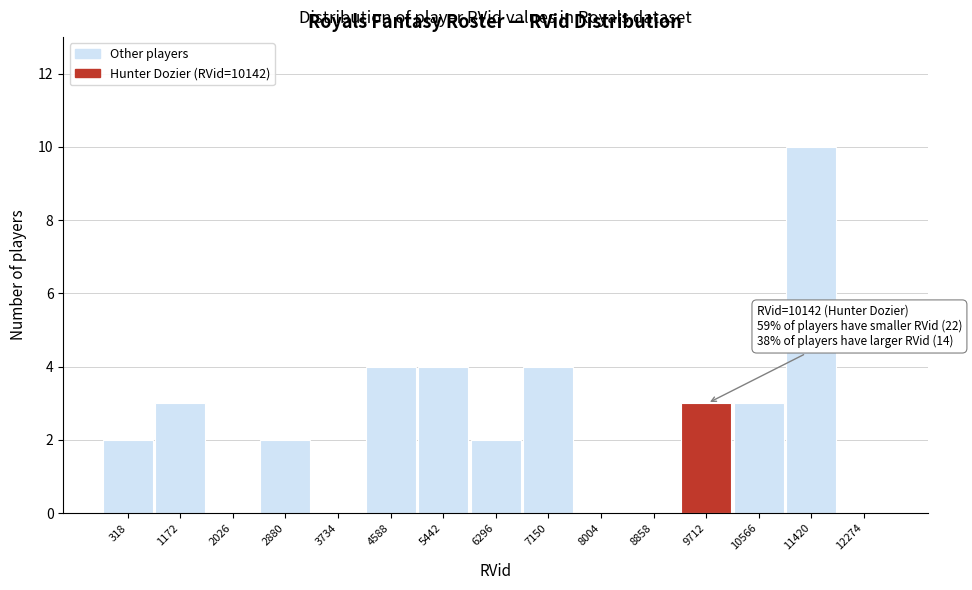

Reading left to right, list all the values displayed in this chart.

318=2	1172=3	2026=0	2880=2	3734=0	4588=4	5442=4	6296=2	7150=4	8004=0	8858=0	9712=3	10566=3	11420=10	12274=0